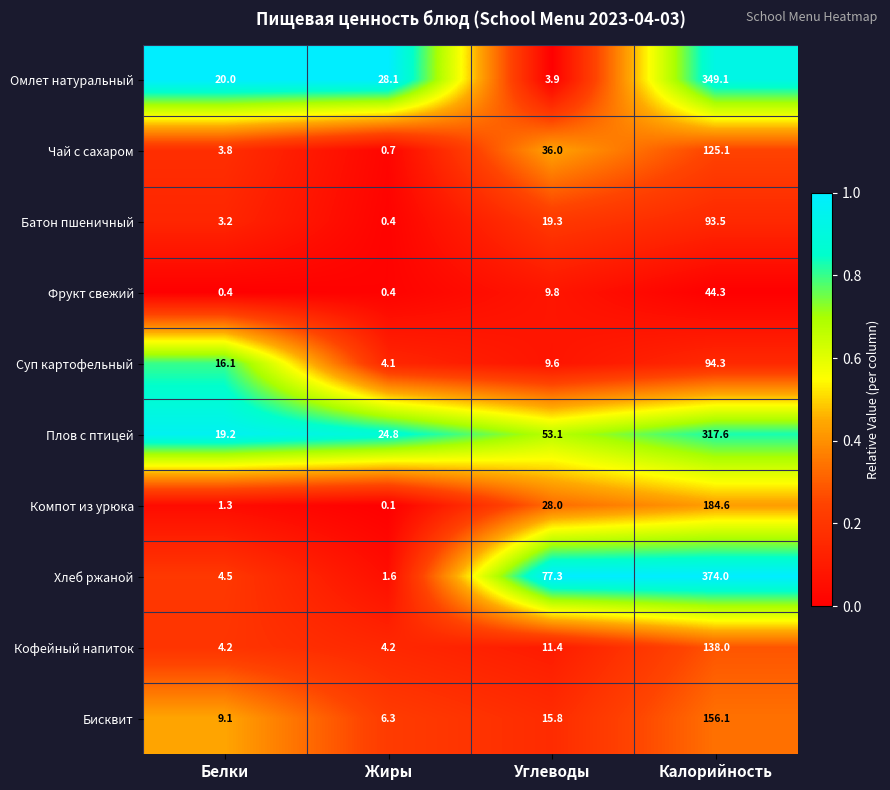

The value of Фрукт свежий at Белки is 0.1. True or false?

False